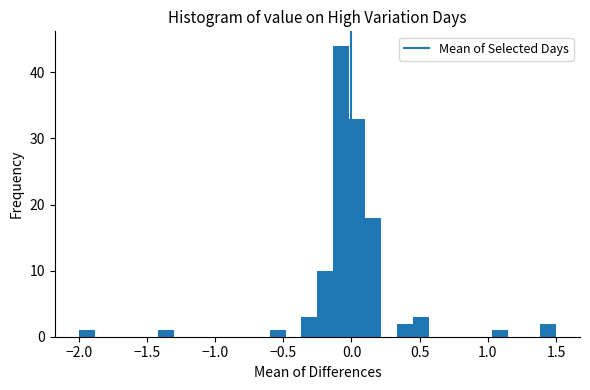

Around what value on the x-axis is the tallest bar? Give the approximate position of its centre, as read against the axis.

-0.05